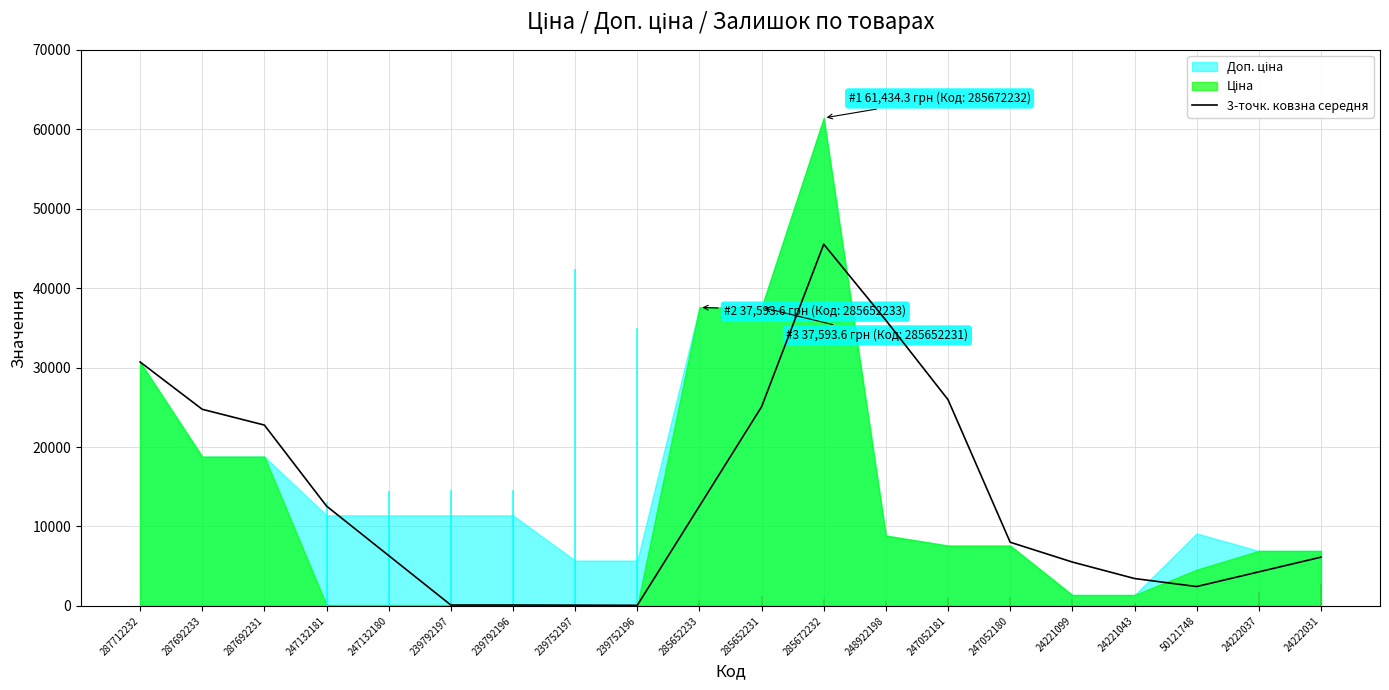

What is the value of the 17th point from the left?

3449.1